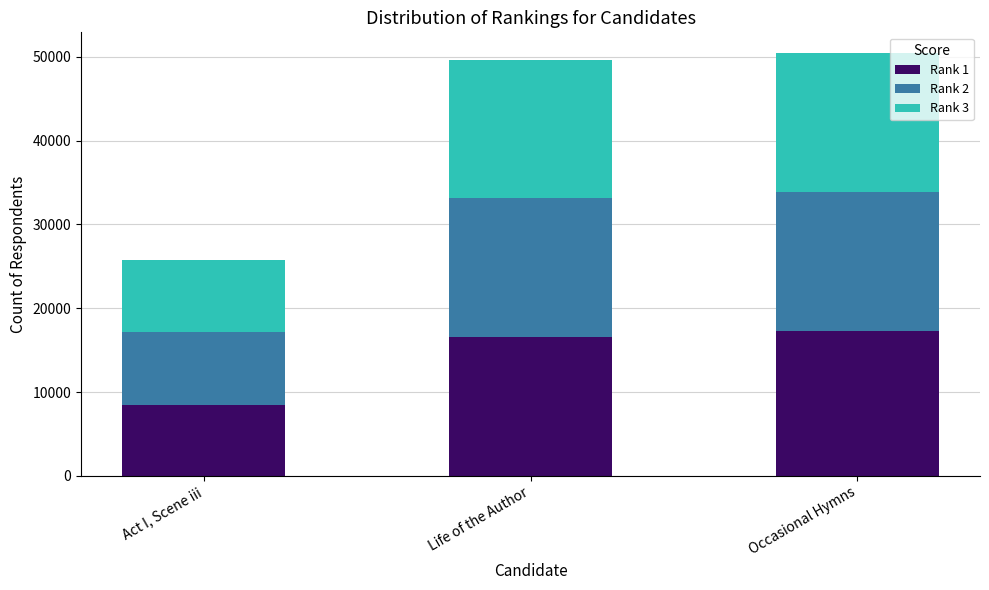

List the labels in order of Rank 1 value, smallest first.

Act I, Scene iii, Life of the Author, Occasional Hymns